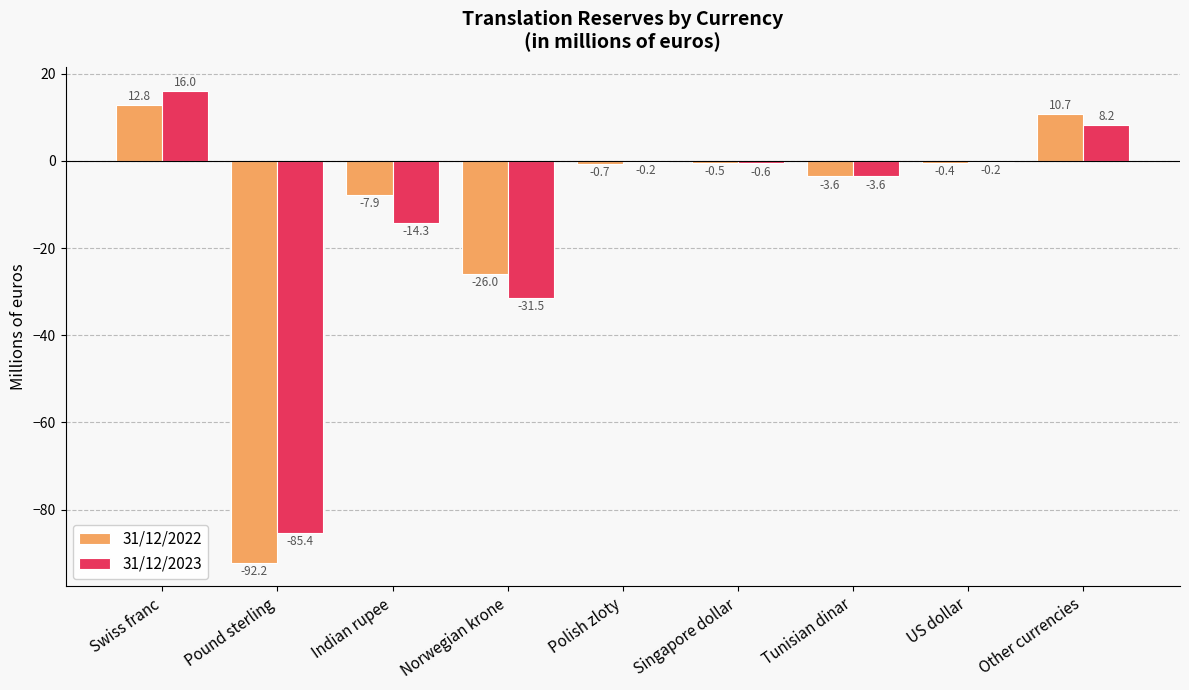

What is the total value across all series at Indian rupee?

-22.2